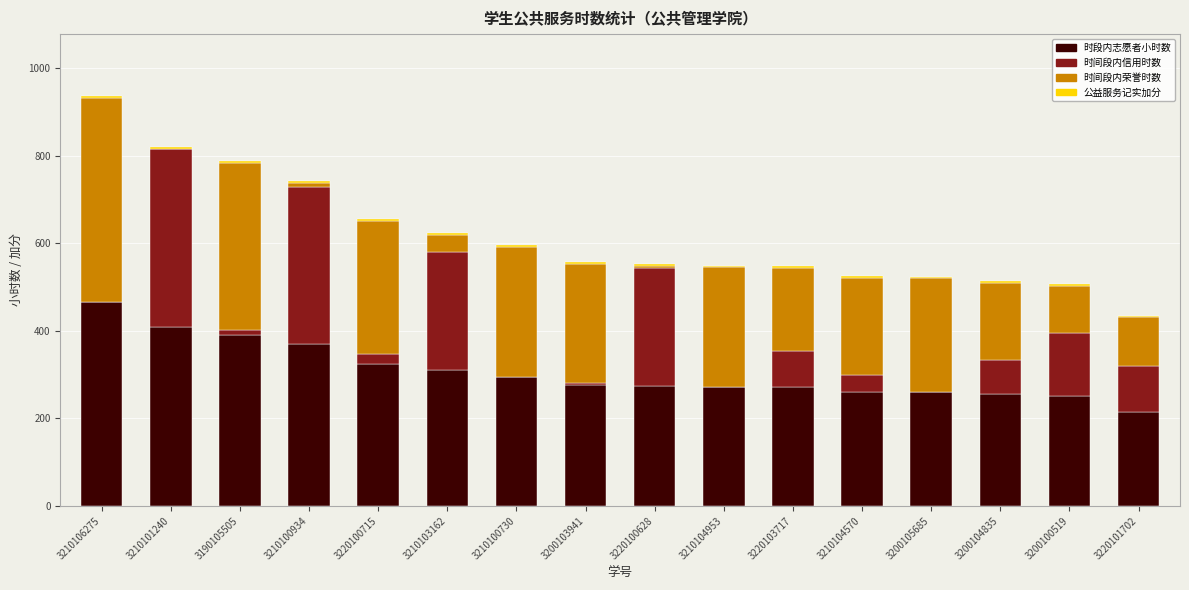

Does the chart contain stacked bars?

Yes